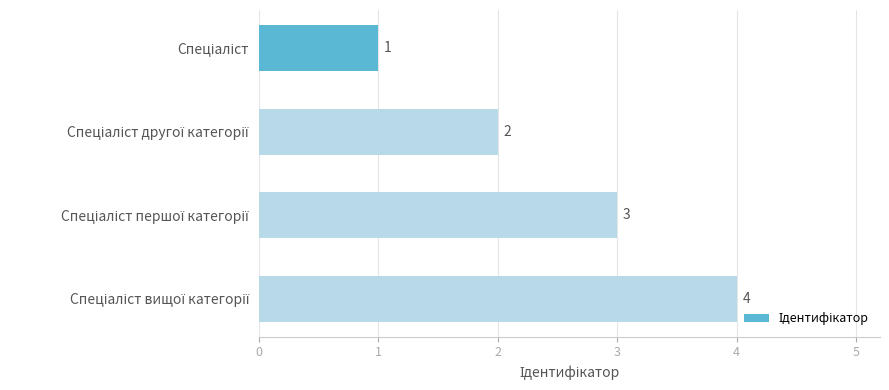

How many values are between 2 and 4?

3